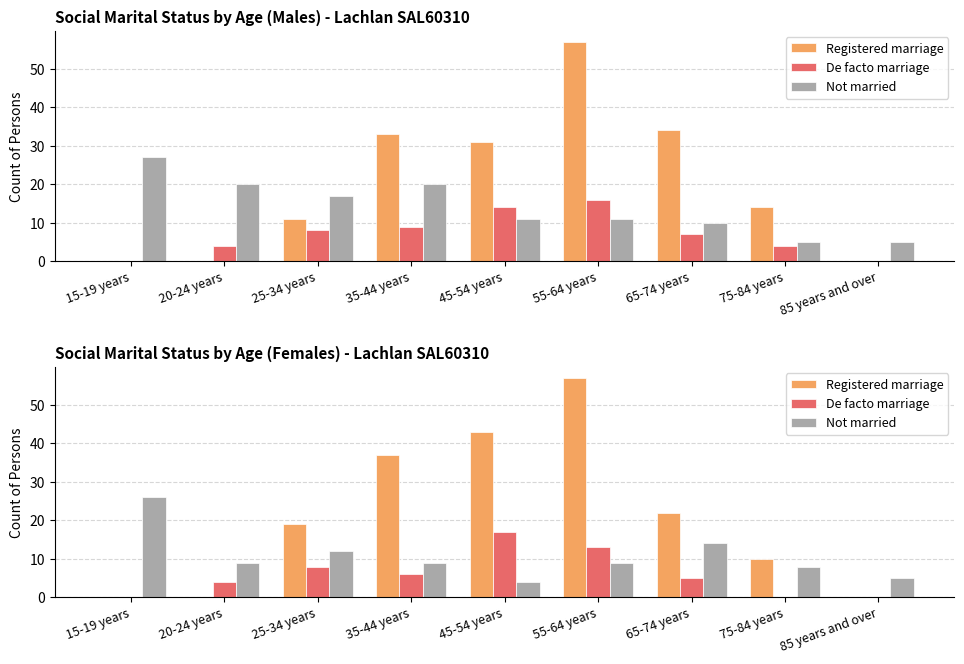

Between 55-64 years and 45-54 years, which is larger?

55-64 years